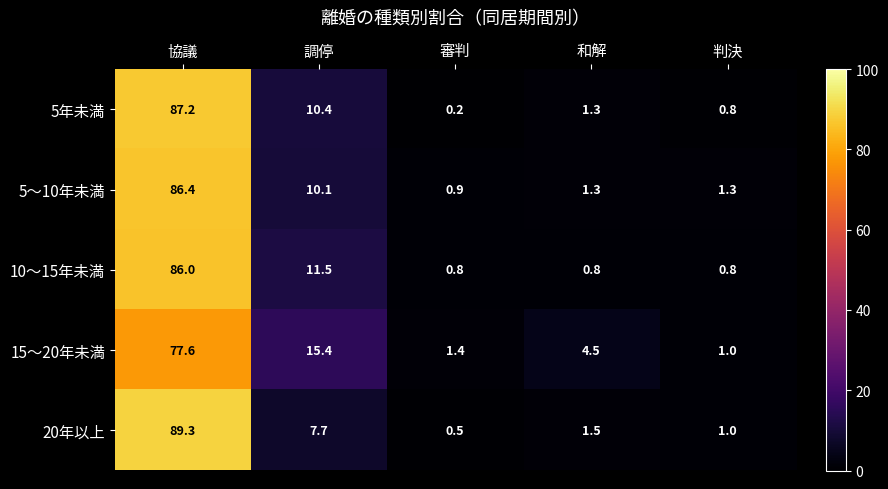

What is the difference between the 5～10年未満 values at 調停 and 判決?

8.8